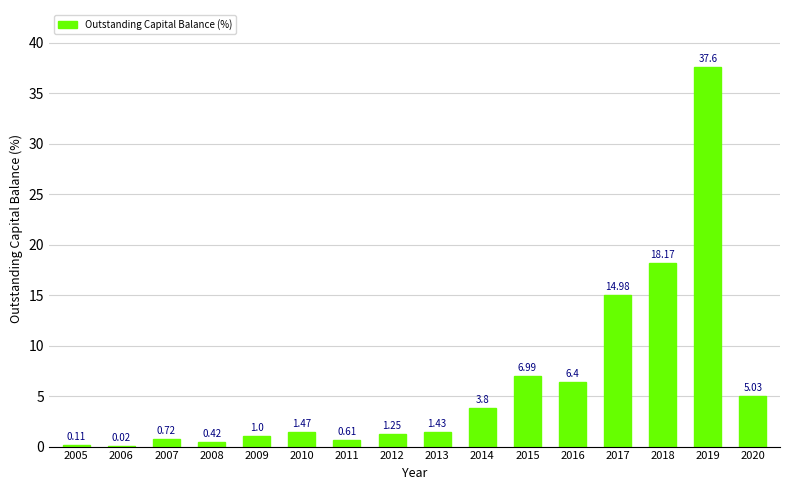

What is the sum of the values at 2018 and 2009?

19.2